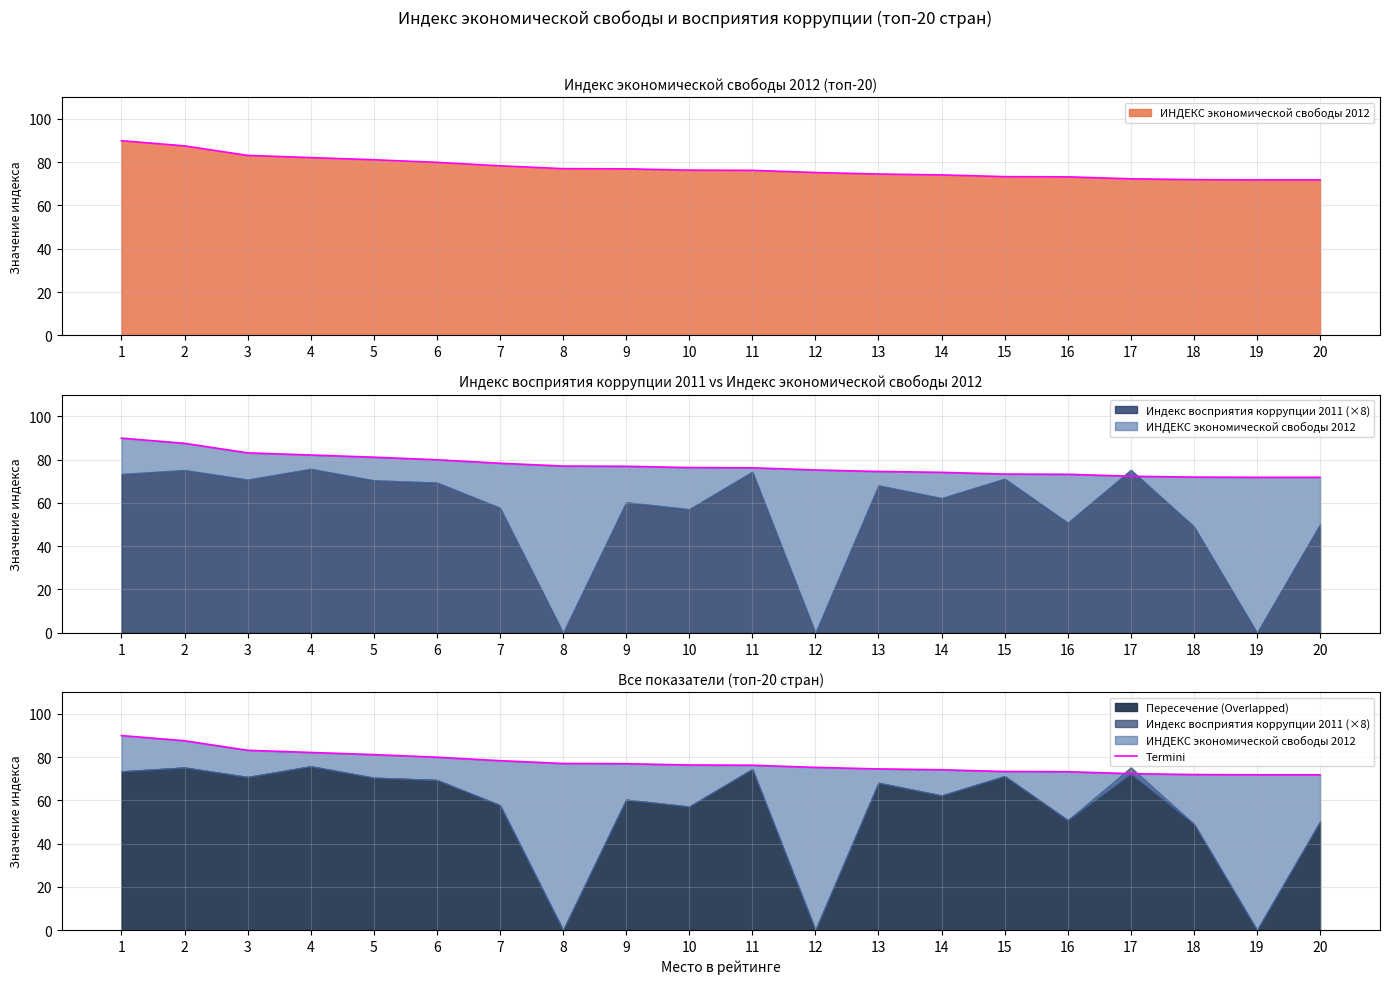

How many categories are shown in the chart?

20